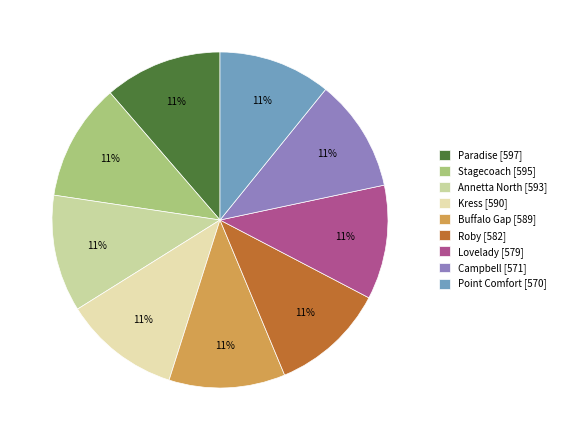

What is the total percentage of Buffalo Gap and Point Comfort?

22.0%